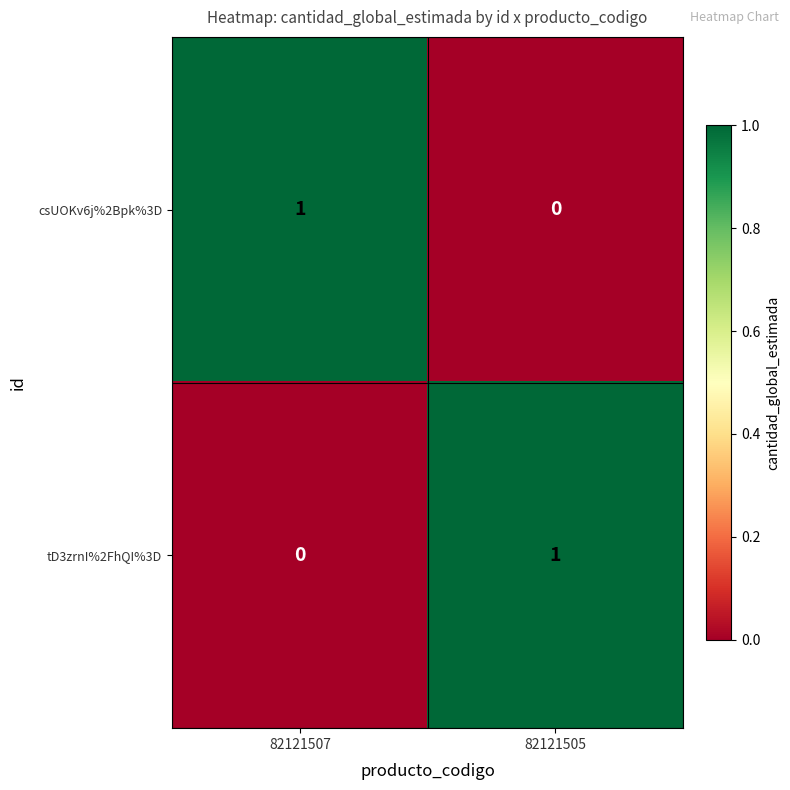

Count the number of categories in the chart.

2